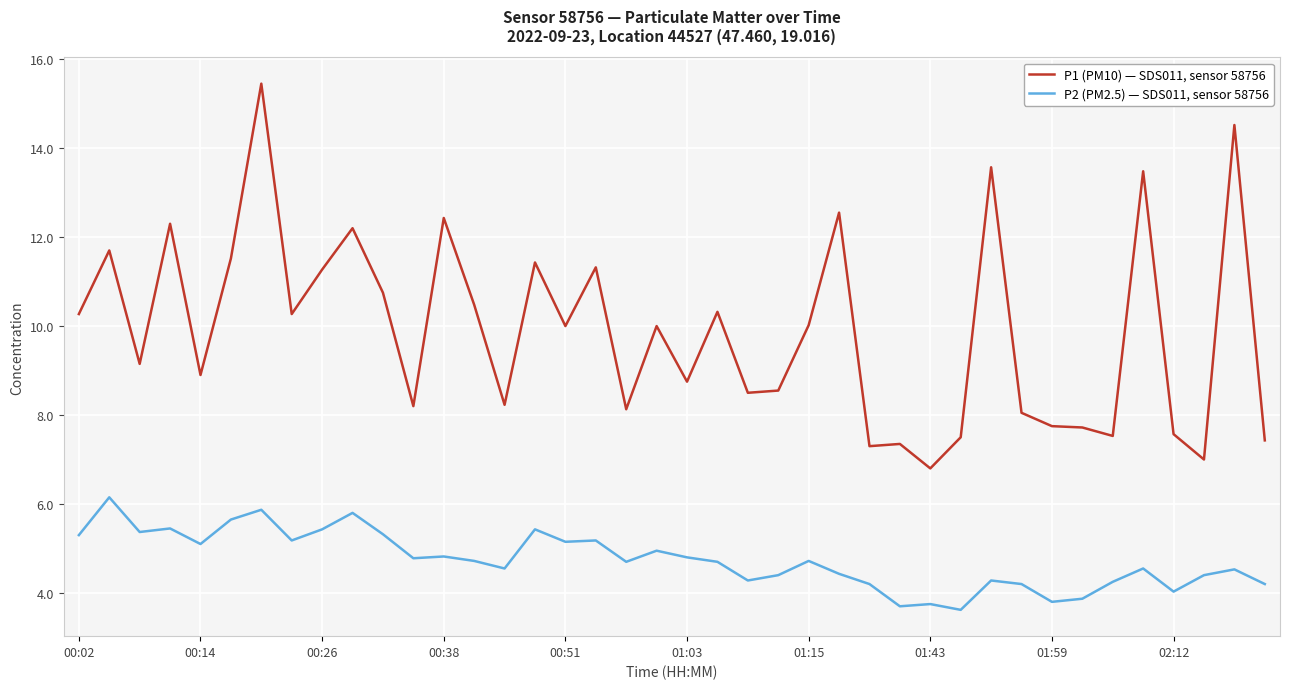

What are all the series names shown in the legend?

P1 (PM10) — SDS011, sensor 58756, P2 (PM2.5) — SDS011, sensor 58756